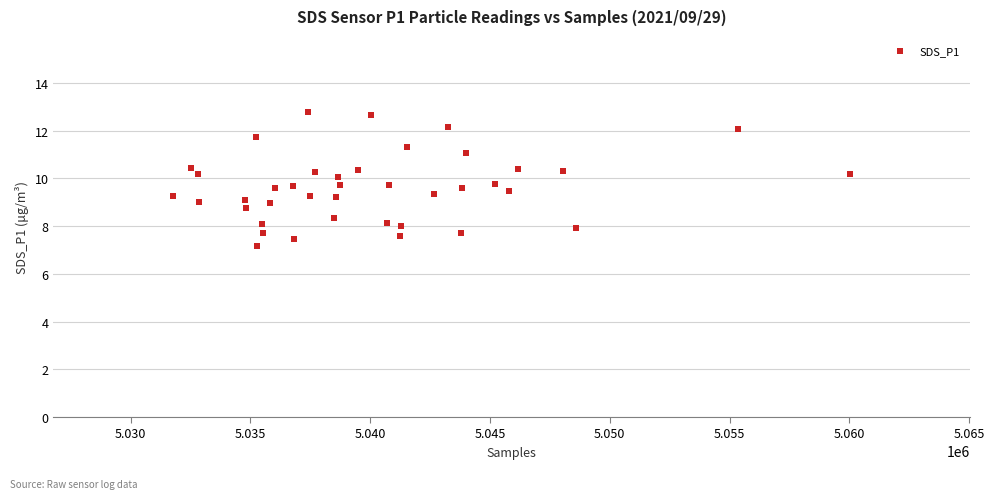

What is the range of X values (max minus min)?

28251.0